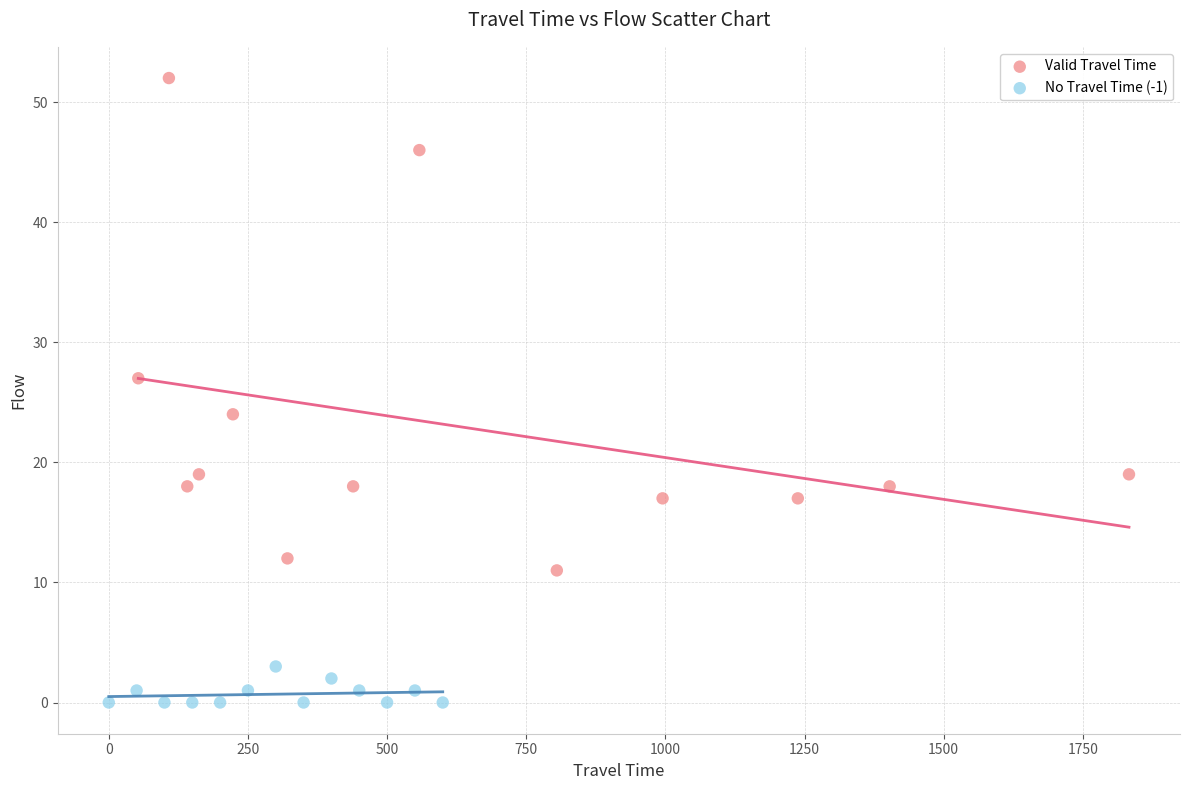

Which series has the largest Y range (max minus min)?

Valid Travel Time